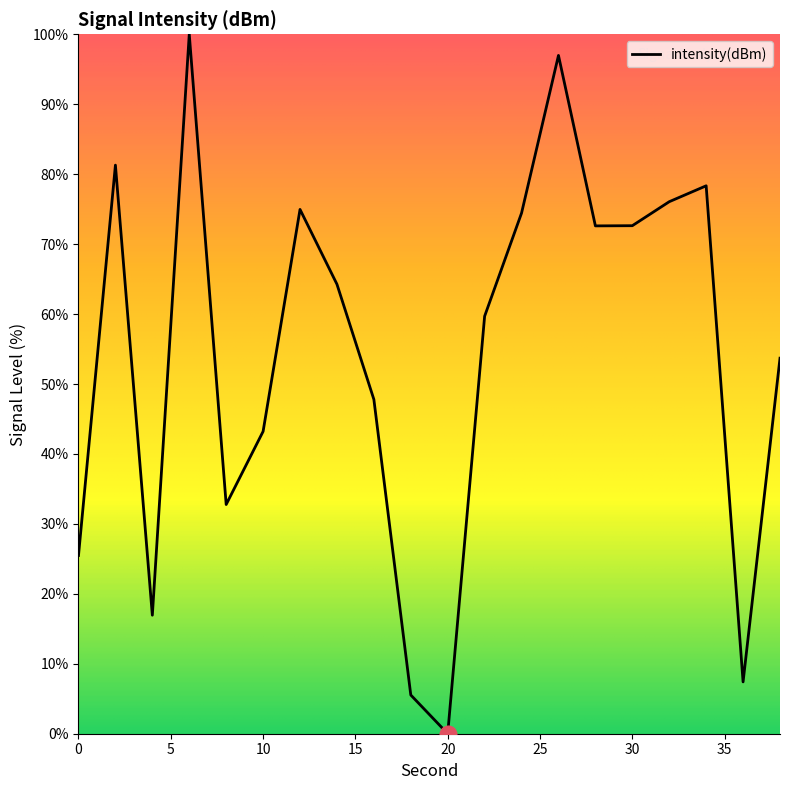

What is the difference between the maximum and minimum values?

100.0